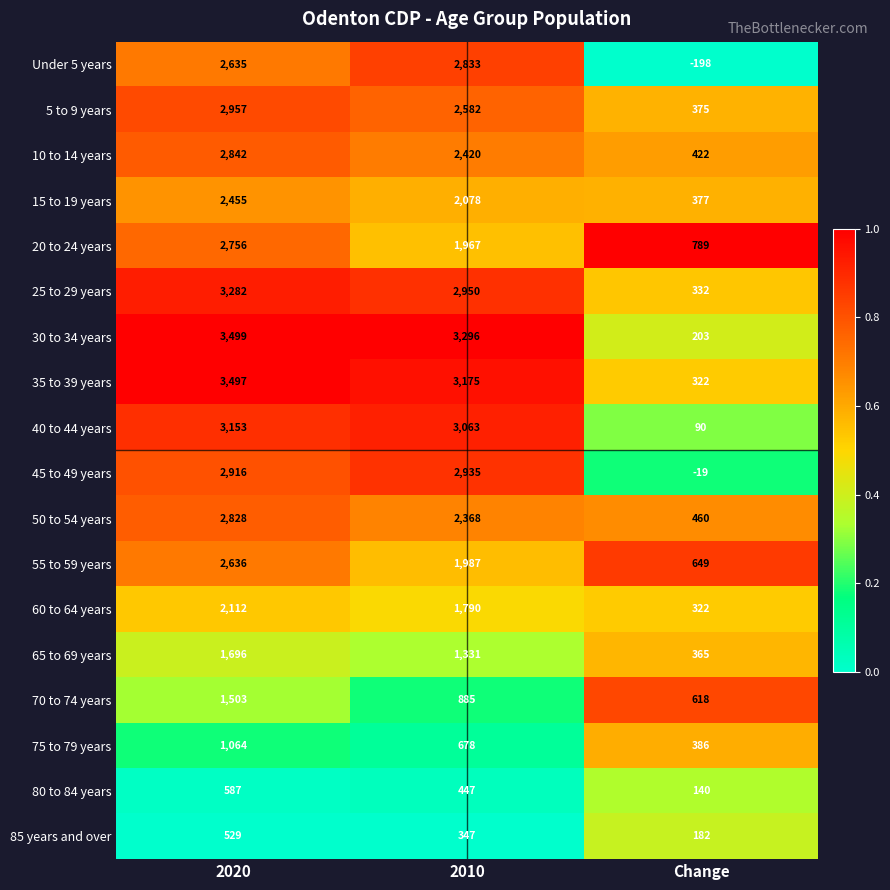

What is the minimum value for 5 to 9 years?

375